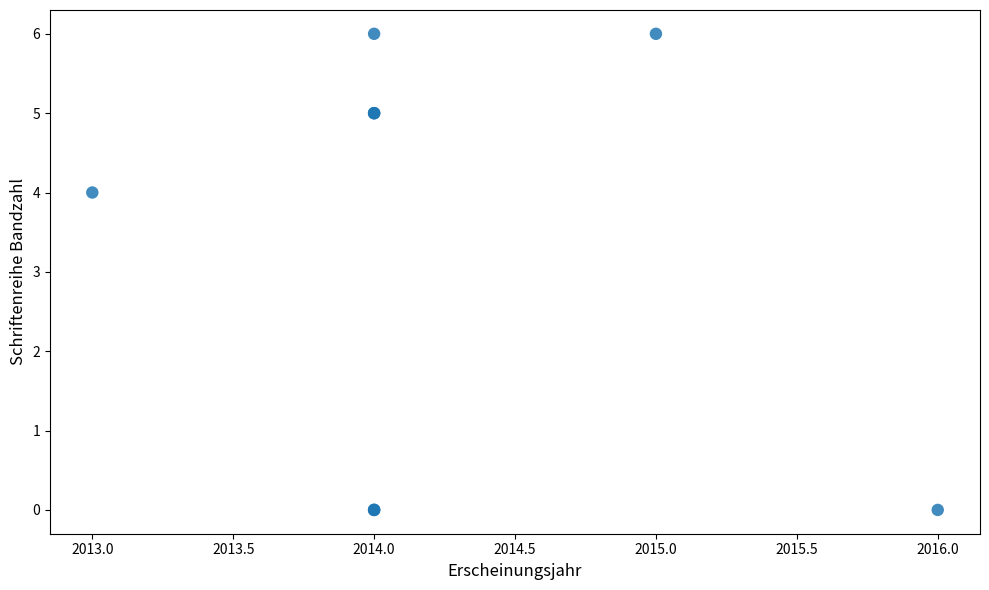

What Y value in the scatter plot is closest to 3?

4